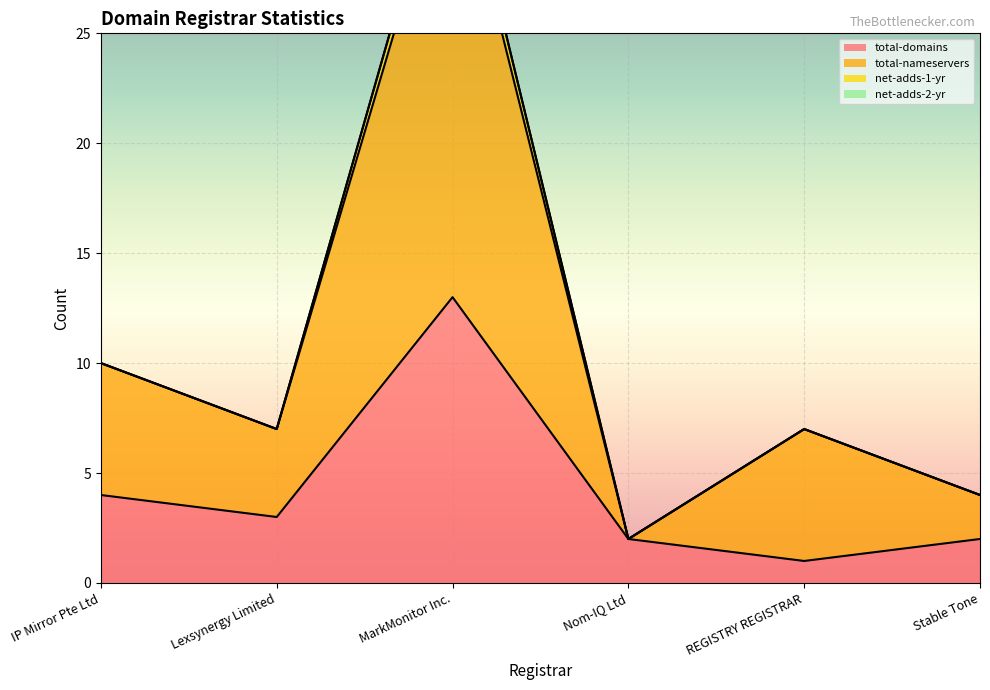

What is the value of the total-nameservers point at the 3rd from the left?

21